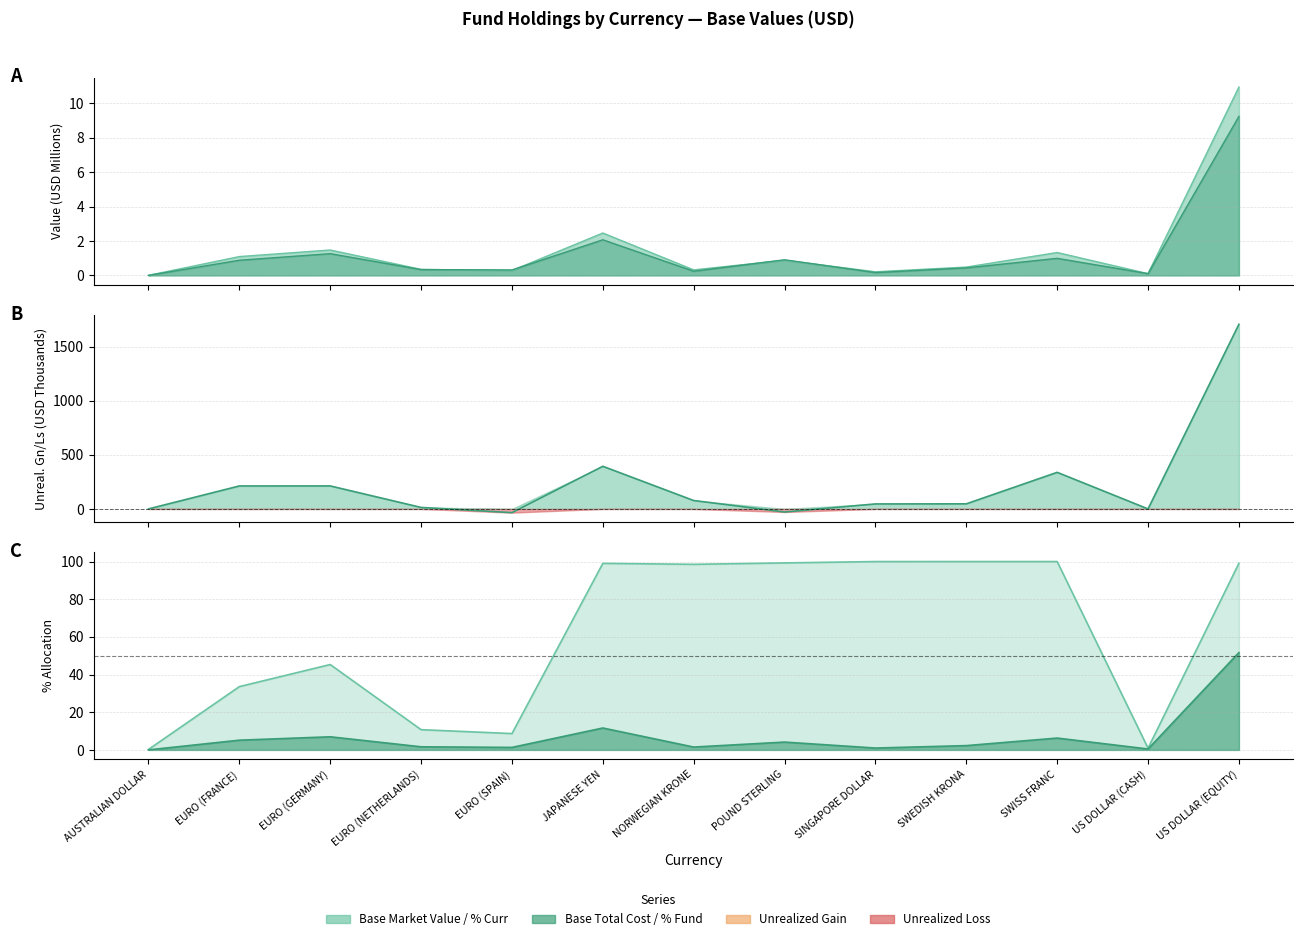

Between EURO (GERMANY) and NORWEGIAN KRONE, which series saw the biggest shift?

Base Total Unreal Gn/Ls